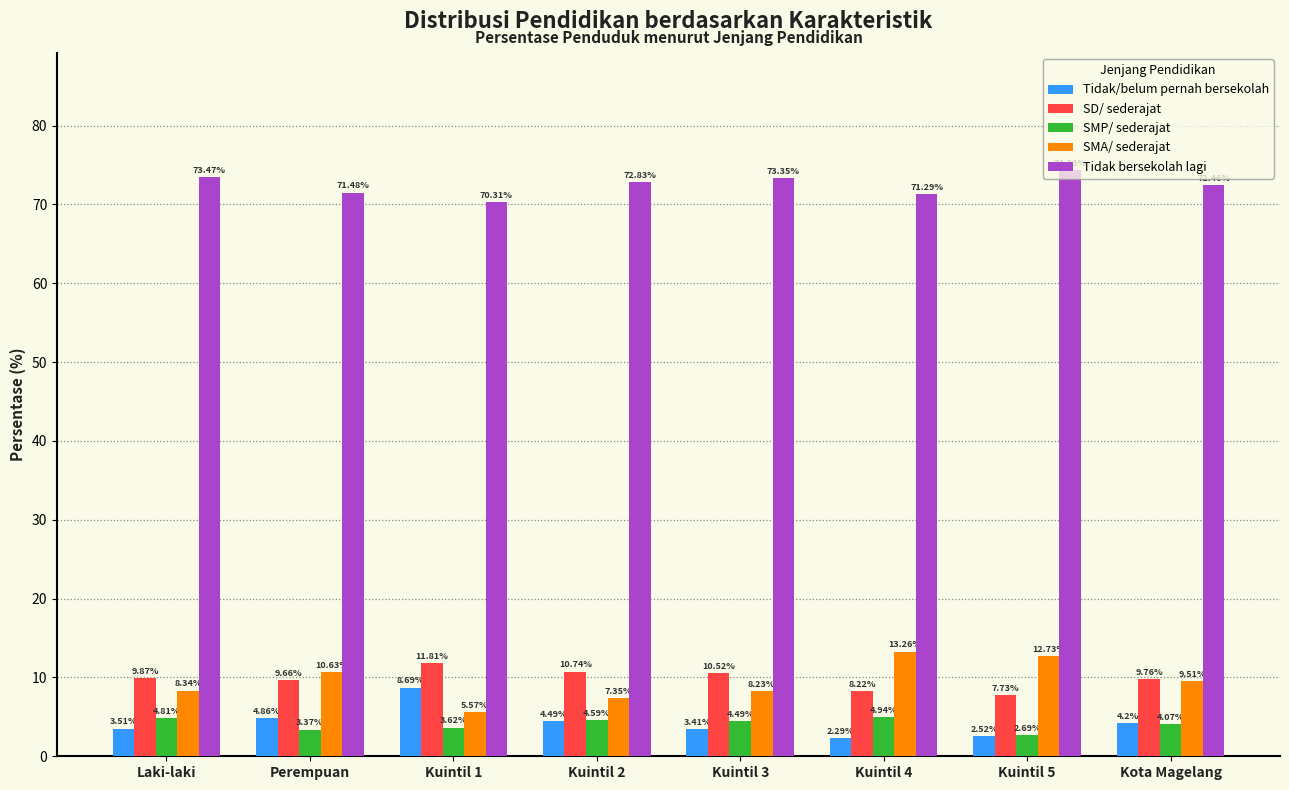

What is the minimum value shown in the chart?

2.3